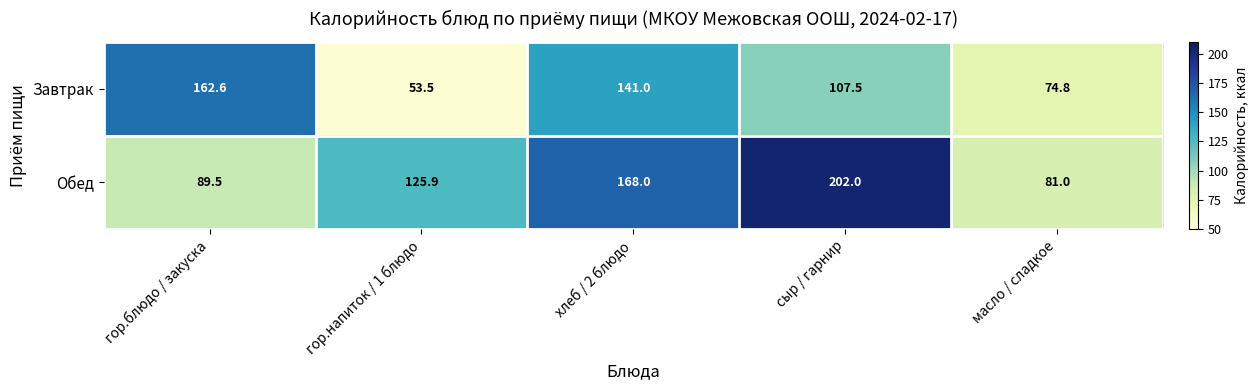

Which label corresponds to the largest value in the chart?

сыр / гарнир